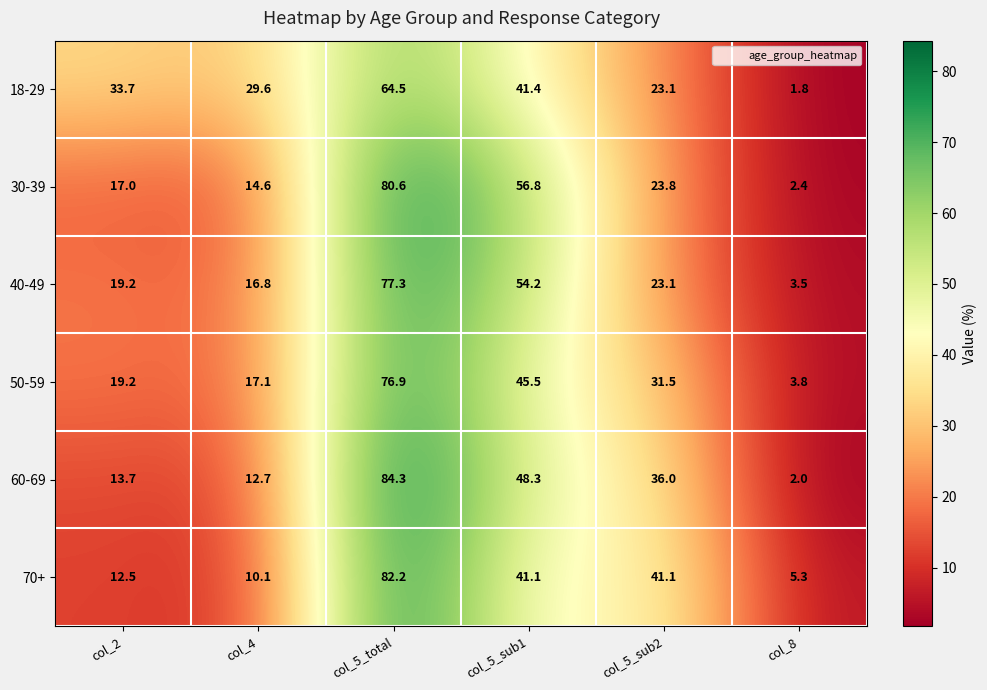

Which category has the lowest value across all series?

col_8